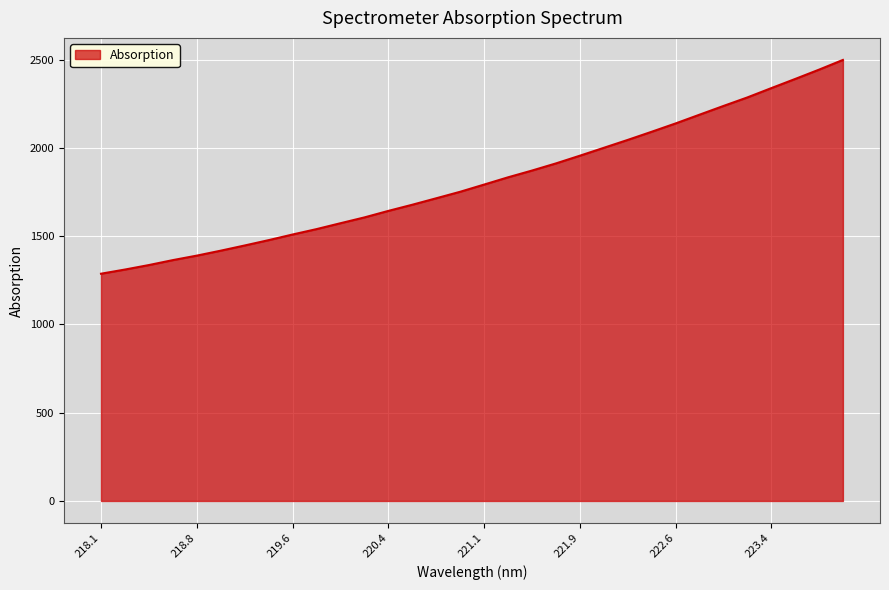

What is the greatest value displayed?

2498.7